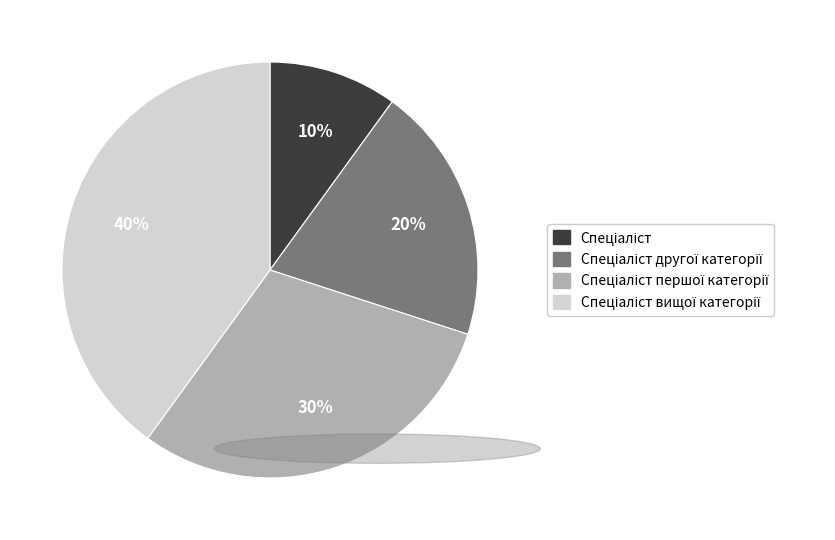

Is there any slice that represents more than half of the pie?

No